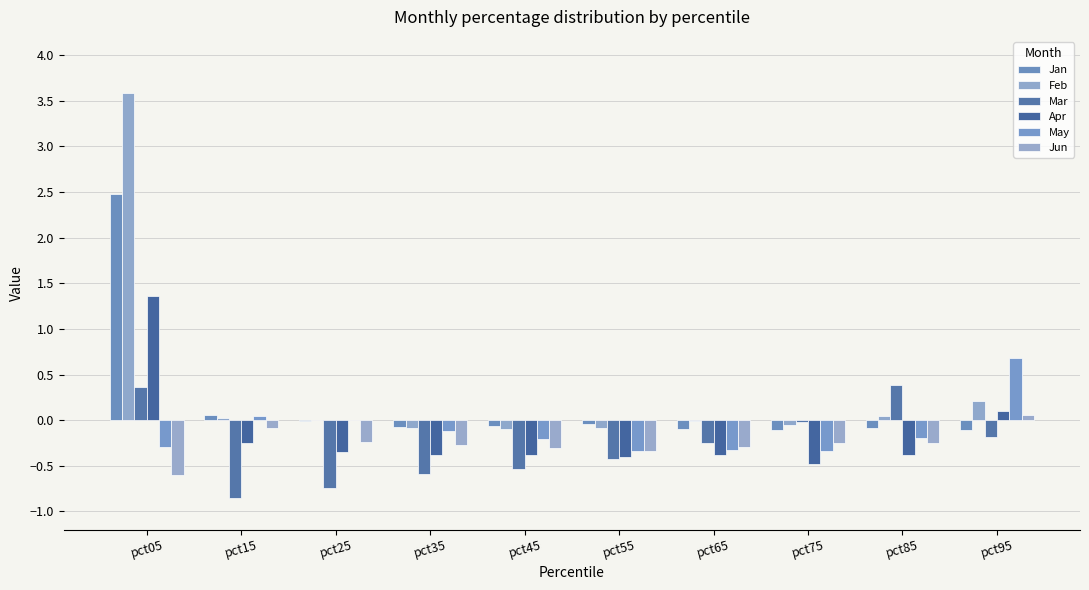

Which series has the largest range (max minus min)?

Feb